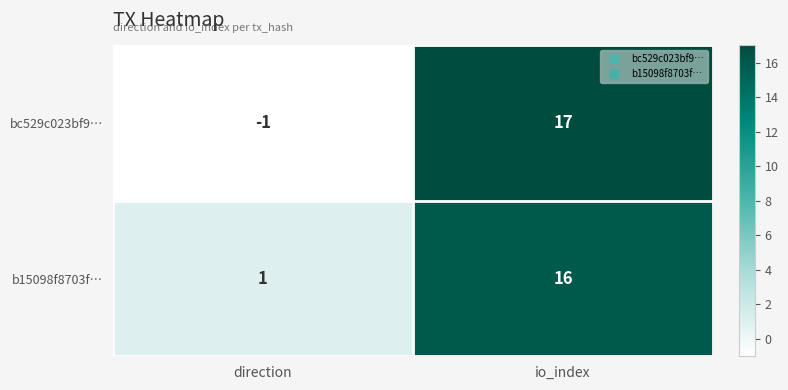

What is the difference between the maximum and minimum values in the b15098f8703f… series?

15